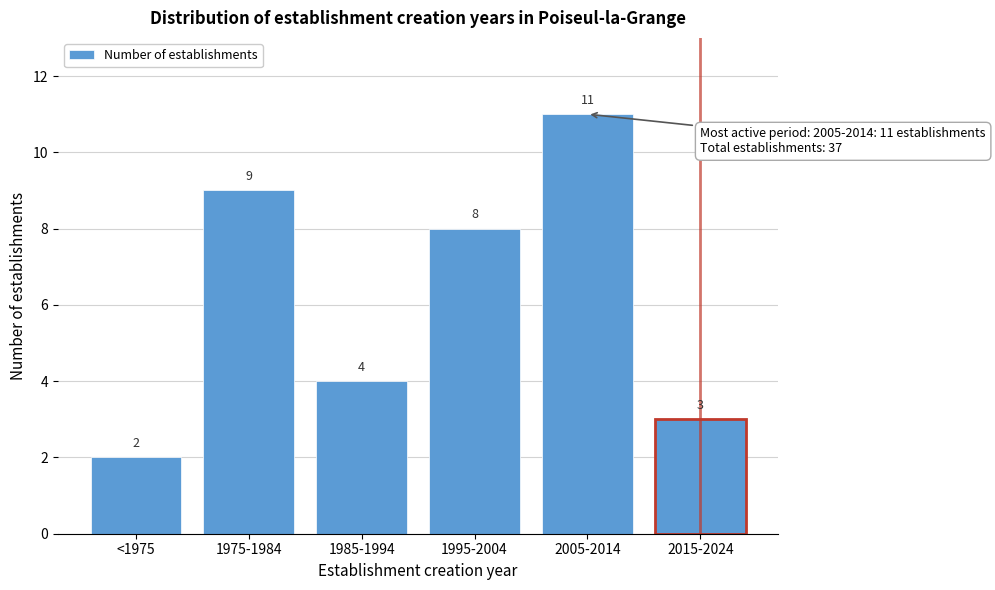

Reading left to right, list all the values displayed in this chart.

<1975=2	1975-1984=9	1985-1994=4	1995-2004=8	2005-2014=11	2015-2024=3